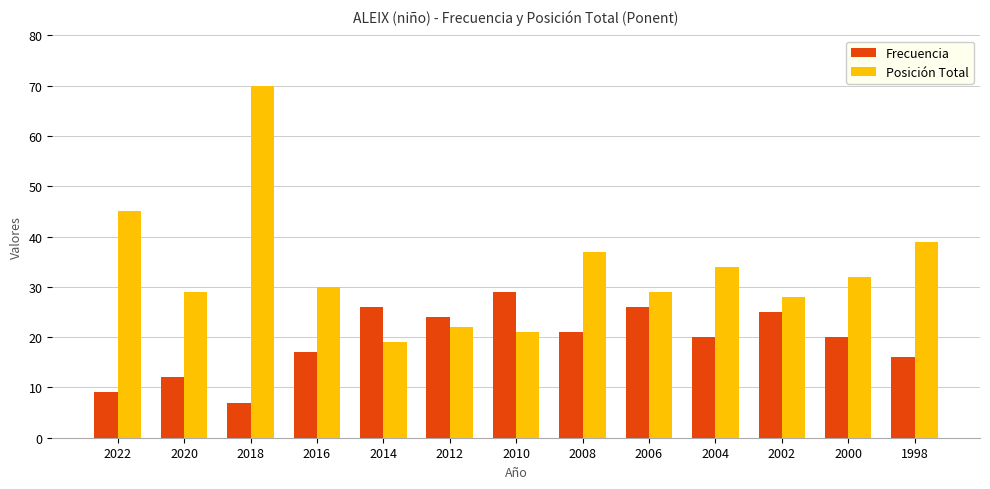

What is the value of the Posición Total bar at the 3rd from the left?

70